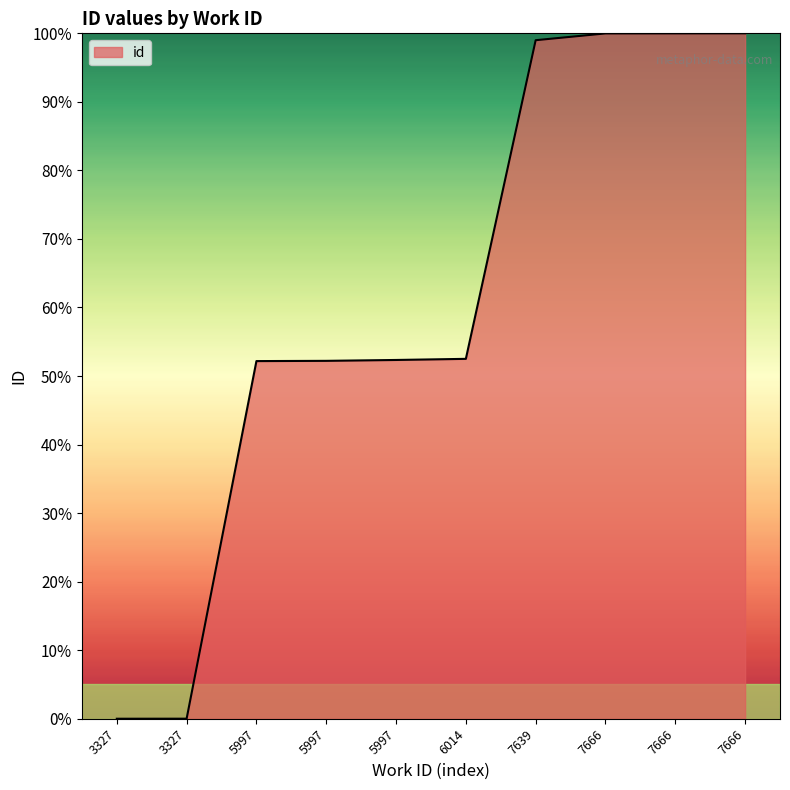

How many distinct data groups are displayed?

1